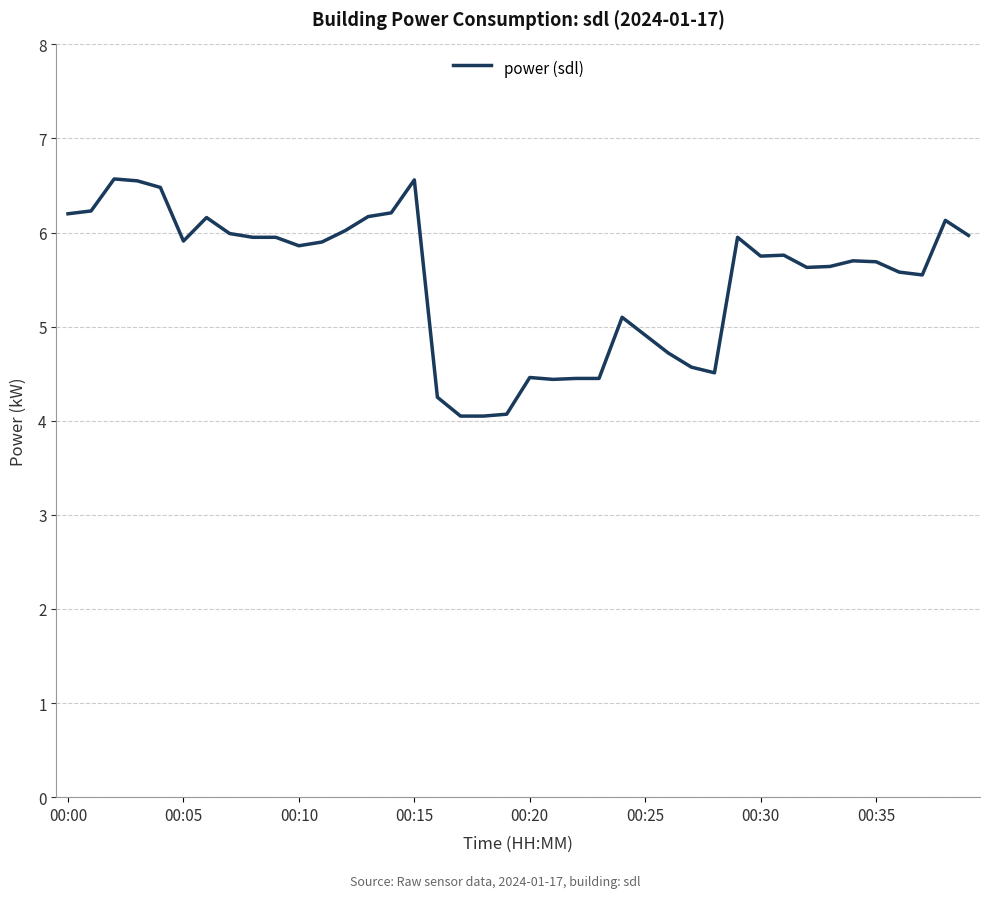

How many lines are shown in the chart?

1